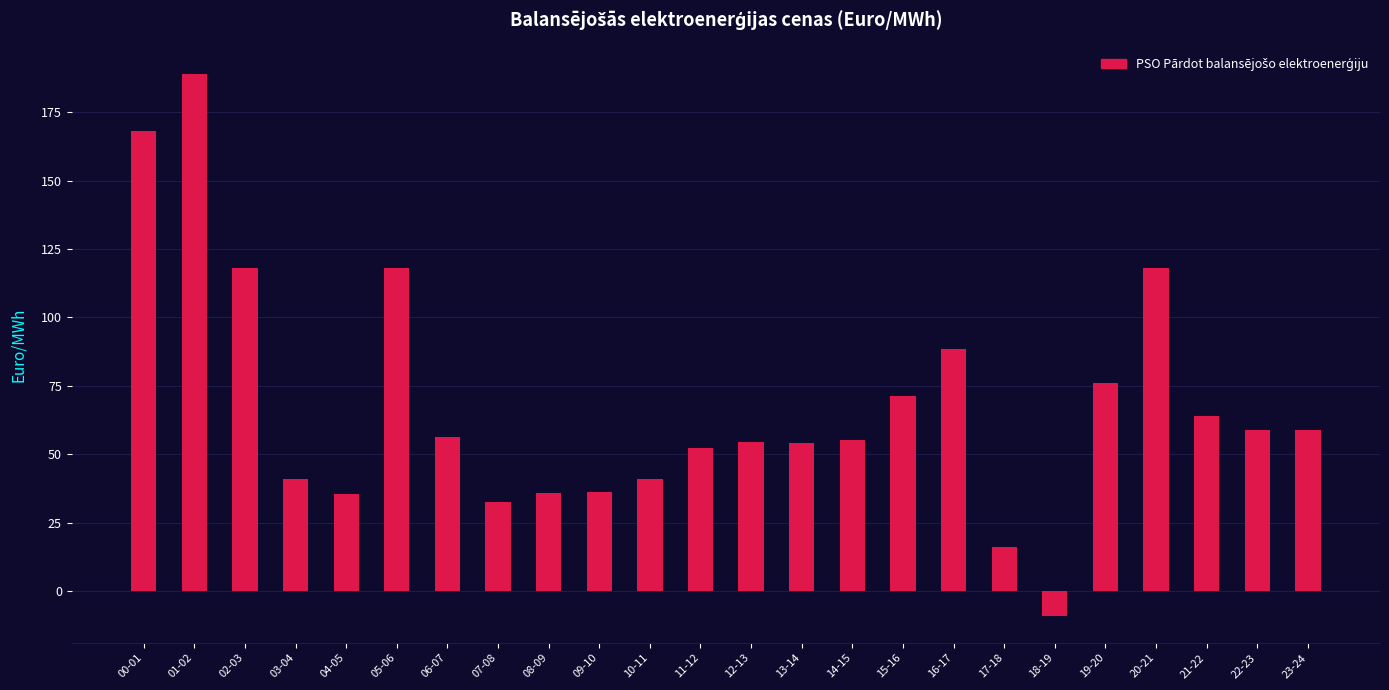

What is the change in value from 11-12 to 20-21?

+65.7